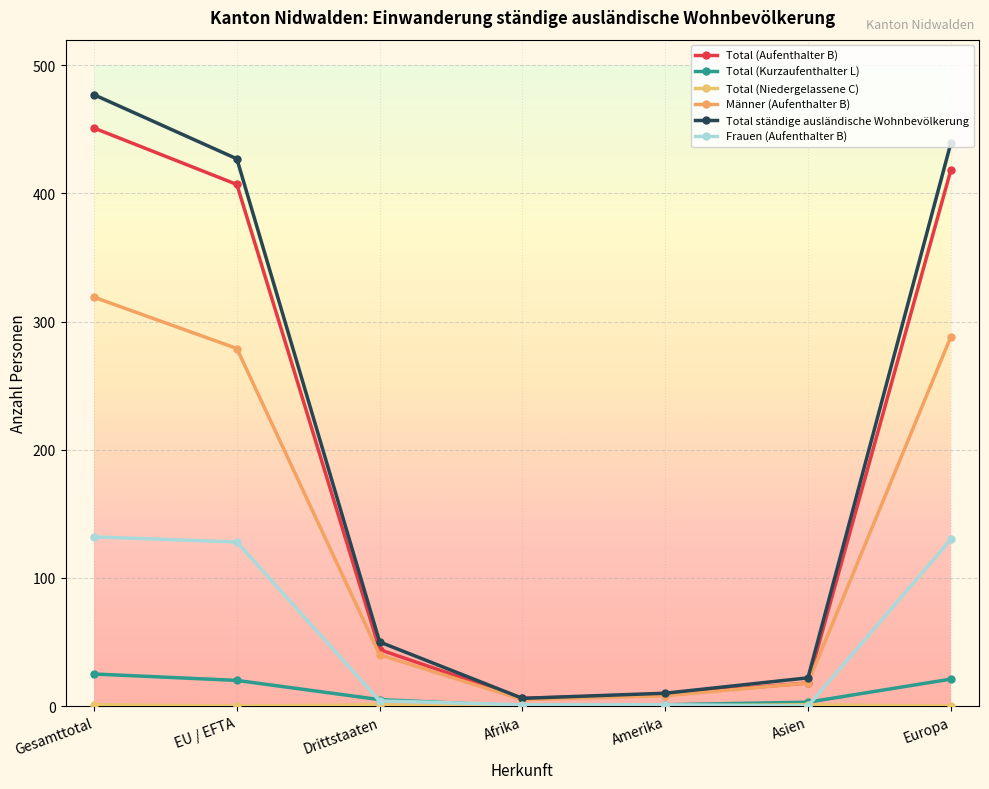

Read the Total (Niedergelassene C) value at Asien.

1